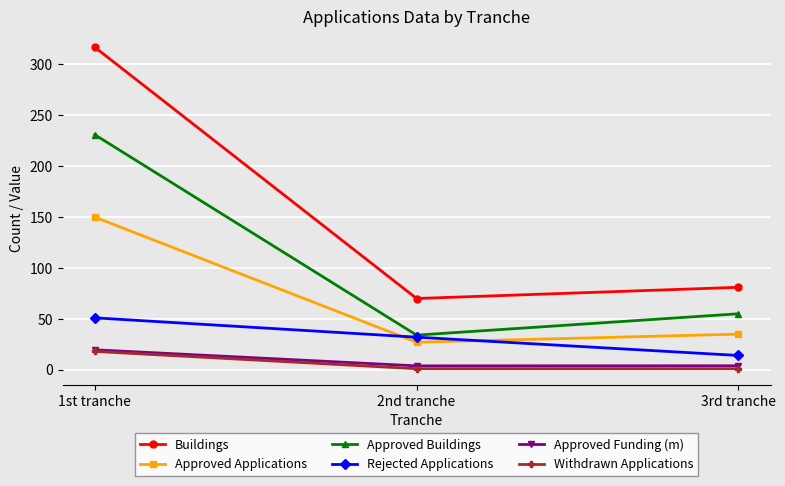

What is the total value across all series at 1st tranche?

786.6